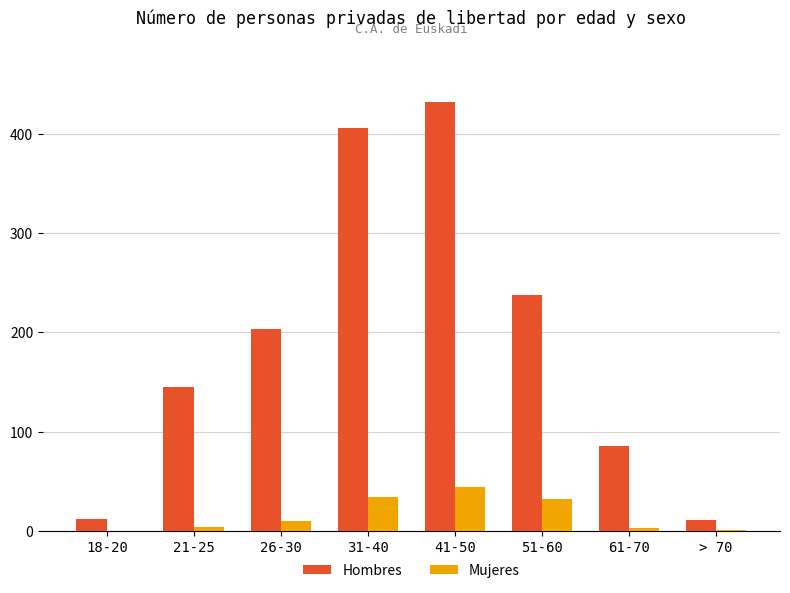

Which series has the widest spread of values?

Hombres